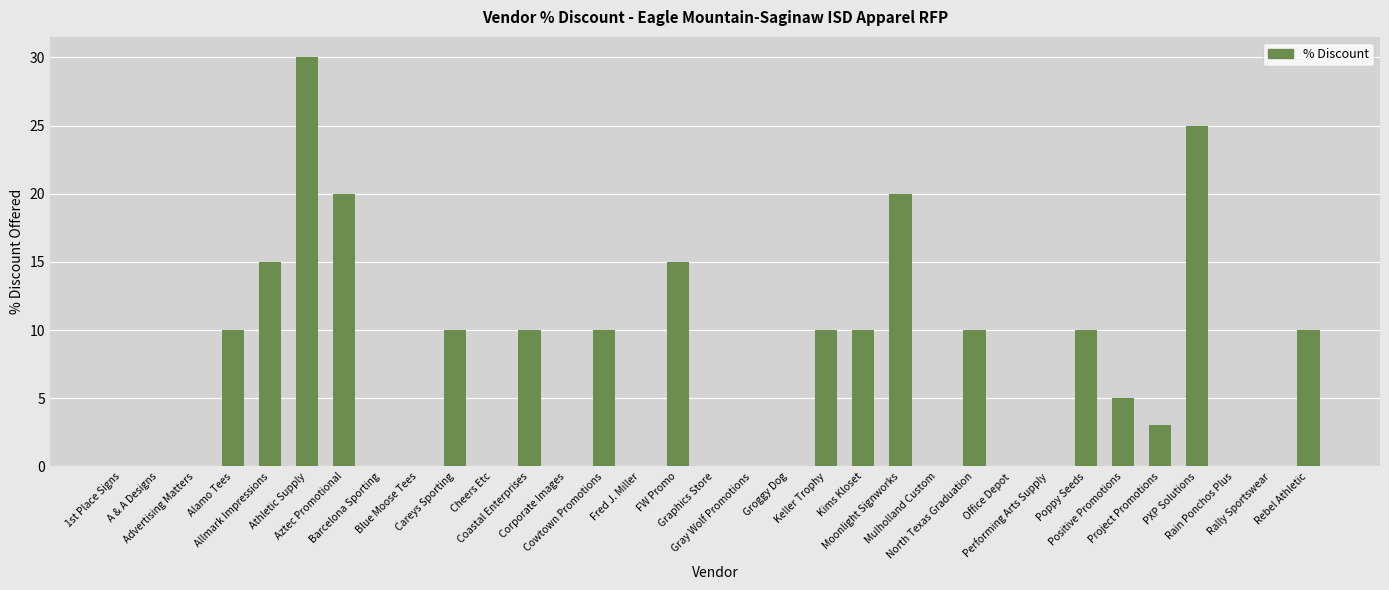

Between 1st Place Signs and Moonlight Signworks, which is larger?

Moonlight Signworks